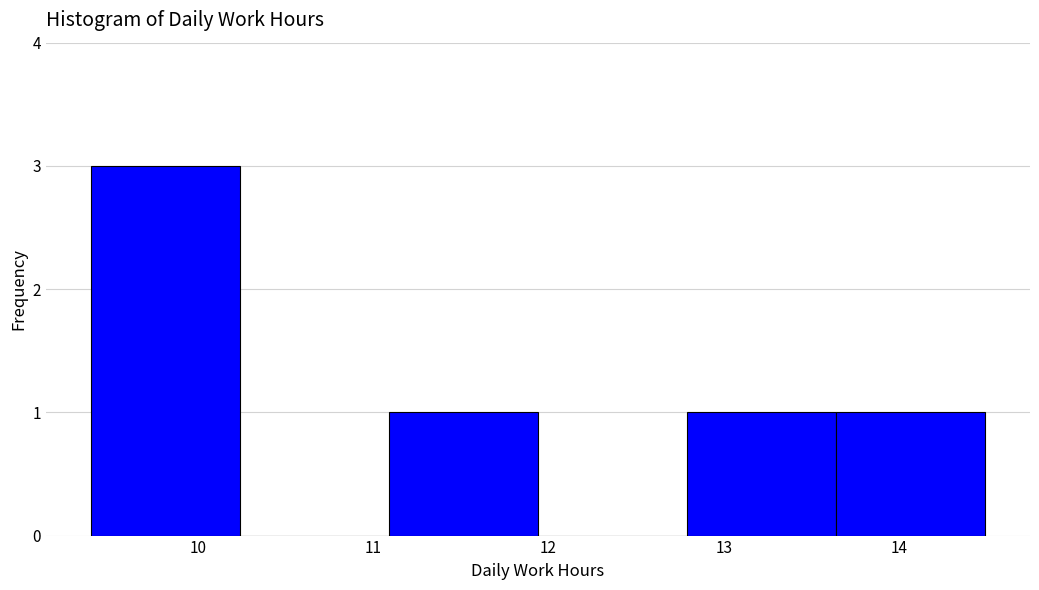

Which range on the x-axis has the tallest bar?

9.39 to 10.24